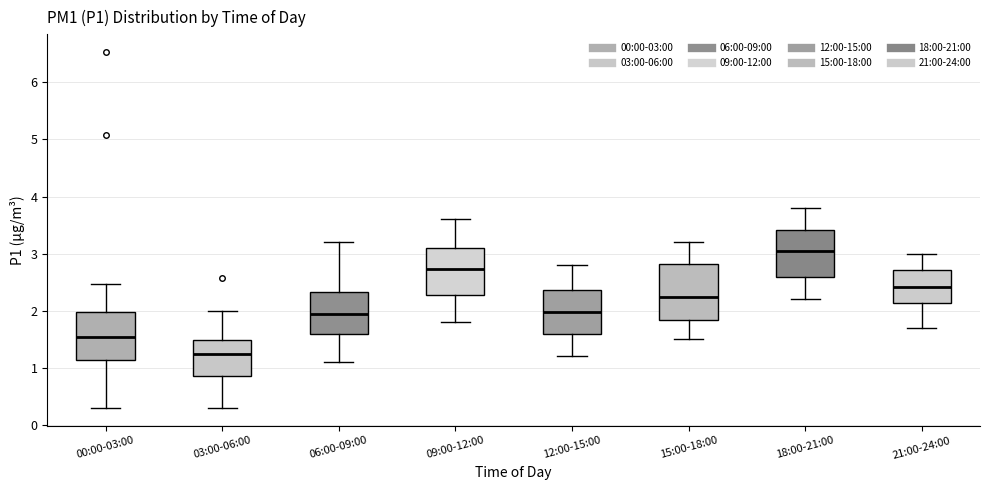

Which box has the lowest median line?

03:00-06:00